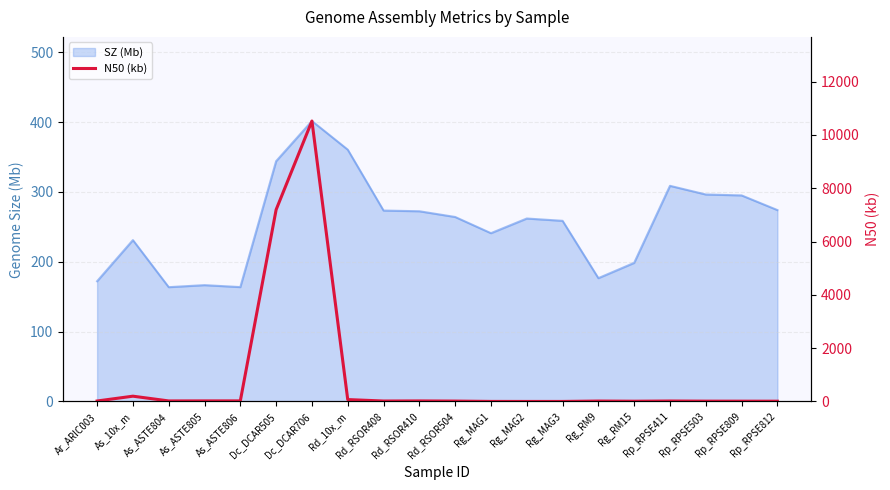

Reading left to right, list all the values displayed in this chart.

Ar_ARIC003=18.6	As_10x_m=199.2	As_ASTE804=20.8	As_ASTE805=22.4	As_ASTE806=22.7	Dc_DCAR505=7197.0	Dc_DCAR706=10523.0	Rd_10x_m=71.9	Rd_RSOR408=17.8	Rd_RSOR410=21.2	Rd_RSOR504=15.6	Rg_MAG1=2.8	Rg_MAG2=1.8	Rg_MAG3=1.9	Rg_RM9=16.8	Rg_RM15=10.4	Rp_RPSE411=18.2	Rp_RPSE503=13.0	Rp_RPSE809=12.0	Rp_RPSE812=11.0